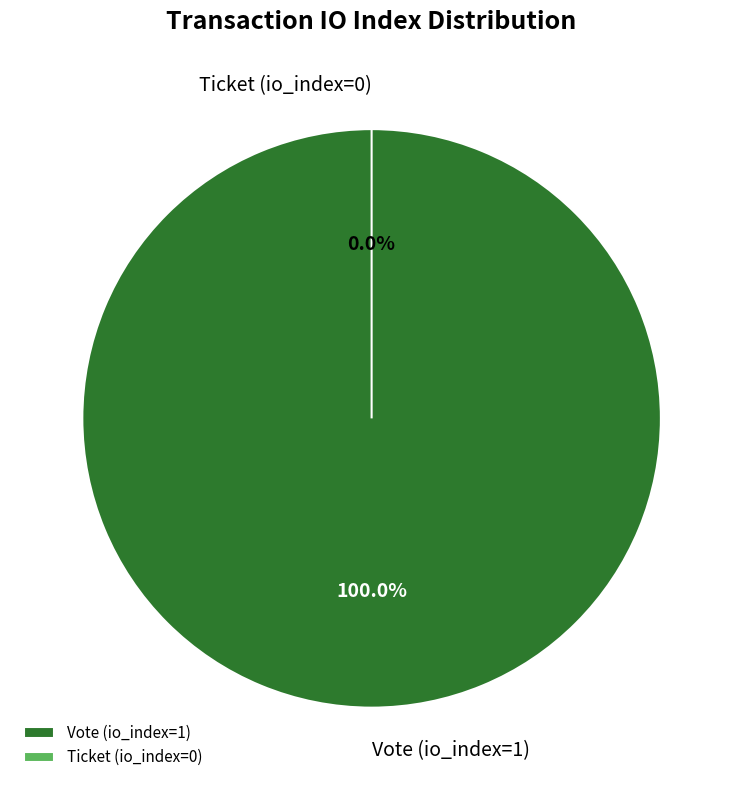

To the nearest percent, what portion does Vote (io_index=1) represent?

100%